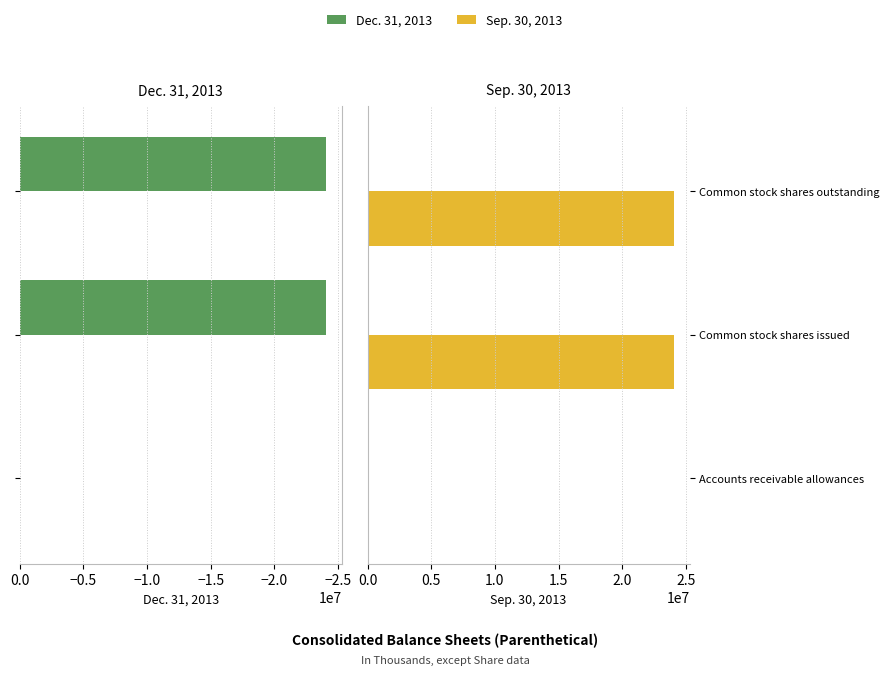

How many Sep. 30, 2013 values are between 4281 and 24082802?

3